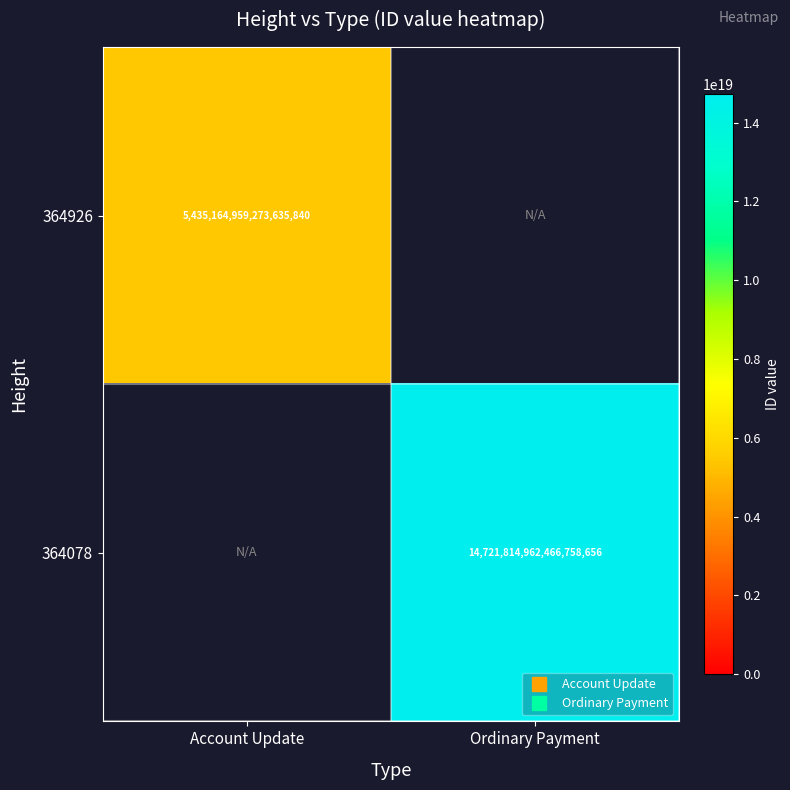

At which label does 364078 reach its peak?

Account Update